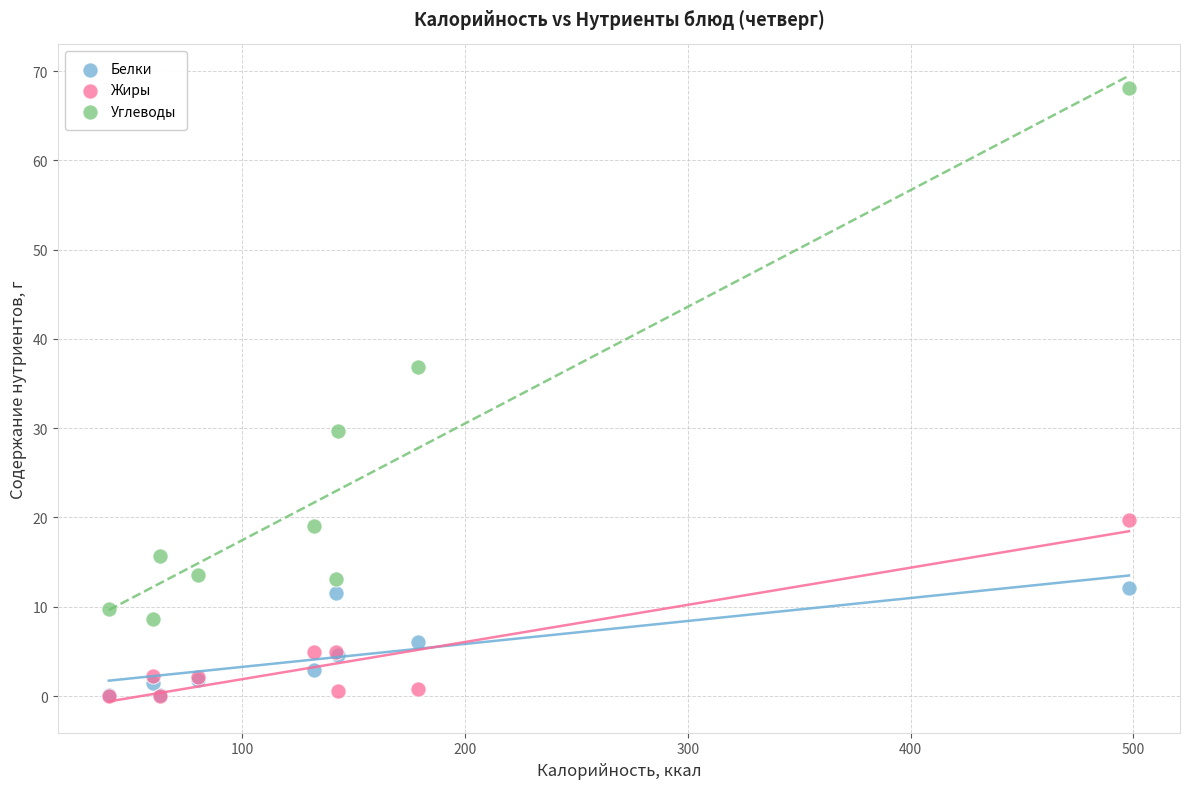

In the Углеводы series, what Y value is closest to 38?

36.8